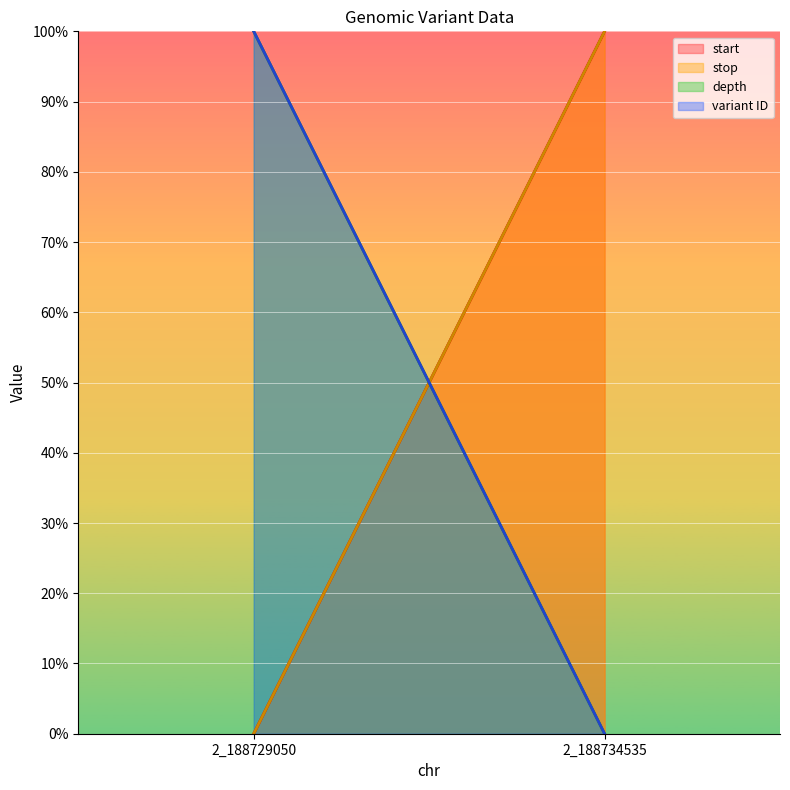

What is the value of the stop (line) point at the 2nd from the left?

100